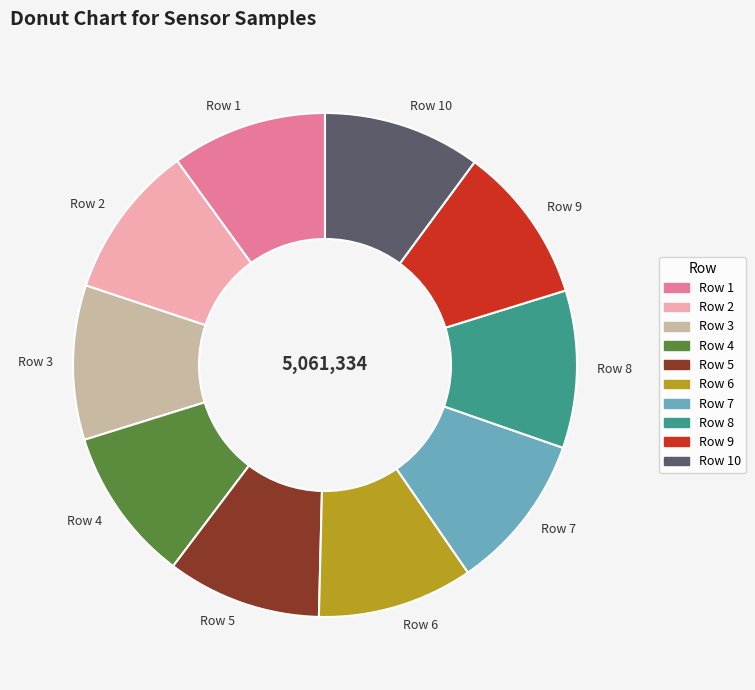

The Row 7 slice represents 10% of the pie. True or false?

True